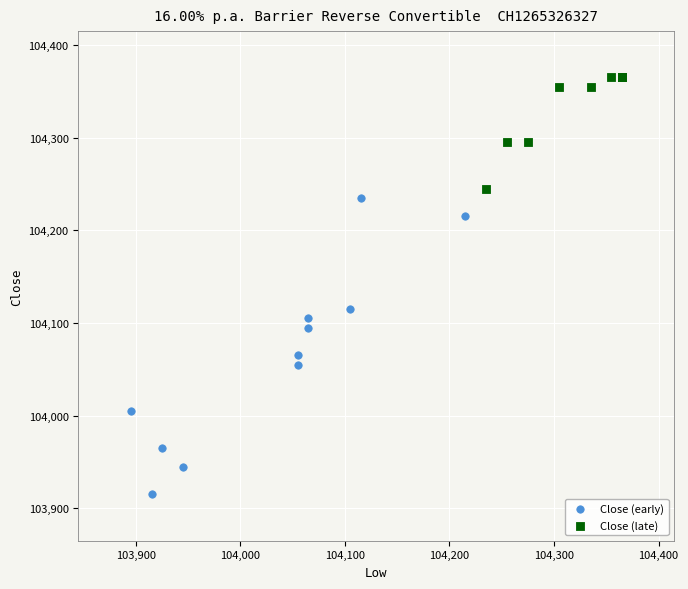

Which series contains the highest Y value?

Close (late)